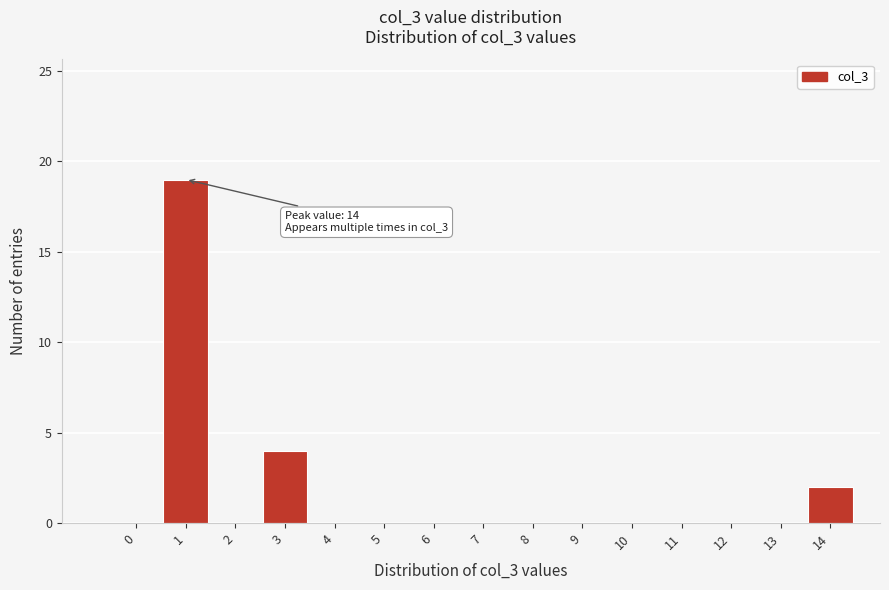

Reading left to right, what are all the values shown in this chart?

0=0	1=19	2=0	3=4	4=0	5=0	6=0	7=0	8=0	9=0	10=0	11=0	12=0	13=0	14=2